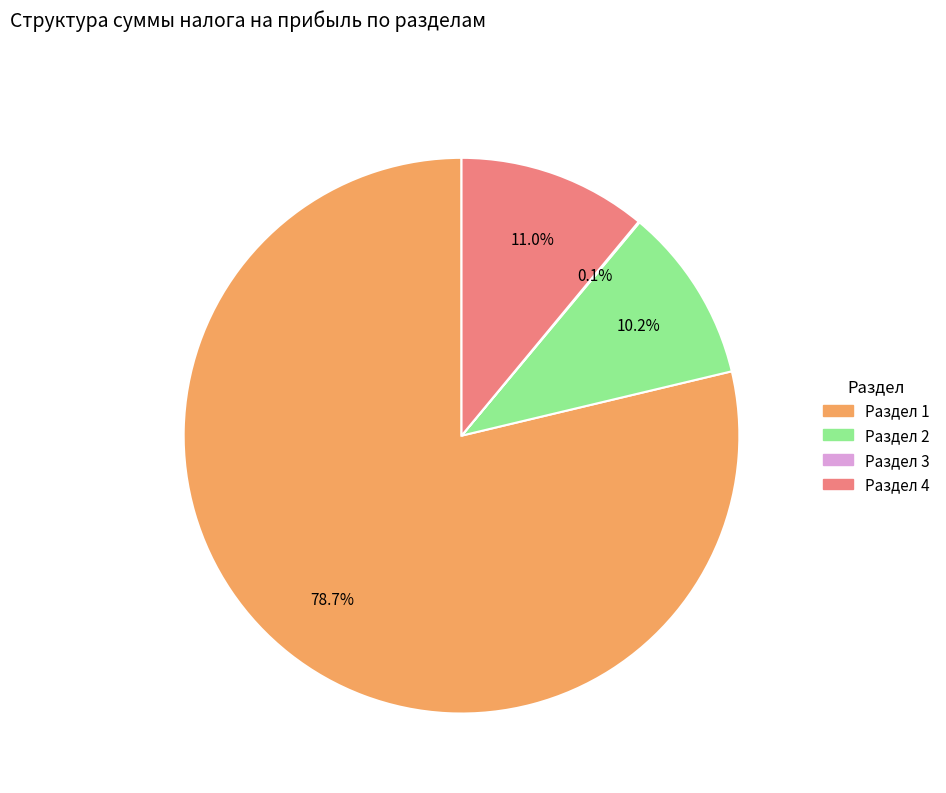

To the nearest percent, what is the average slice percentage?

25%